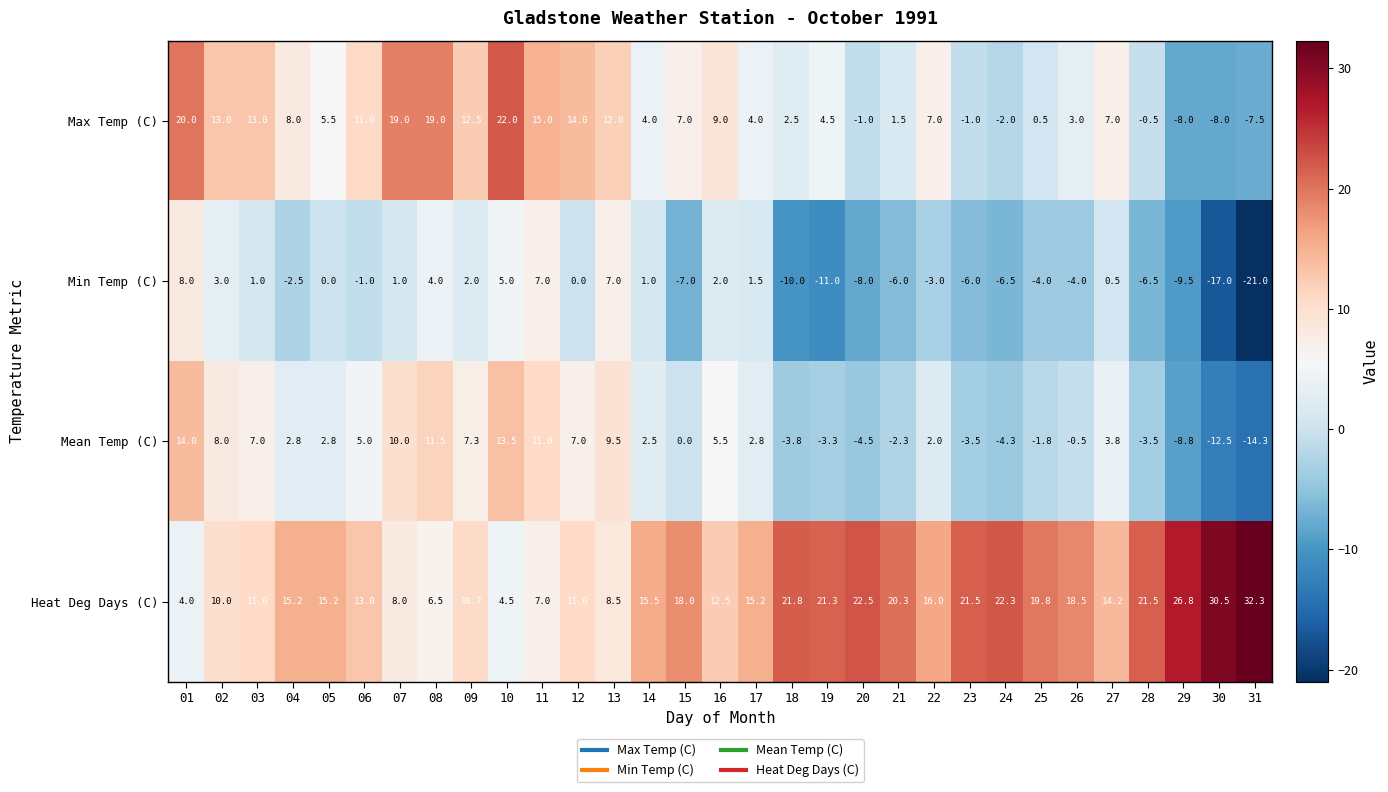

What is the difference between the maximum and minimum values in the Min Temp (C) series?

29.0